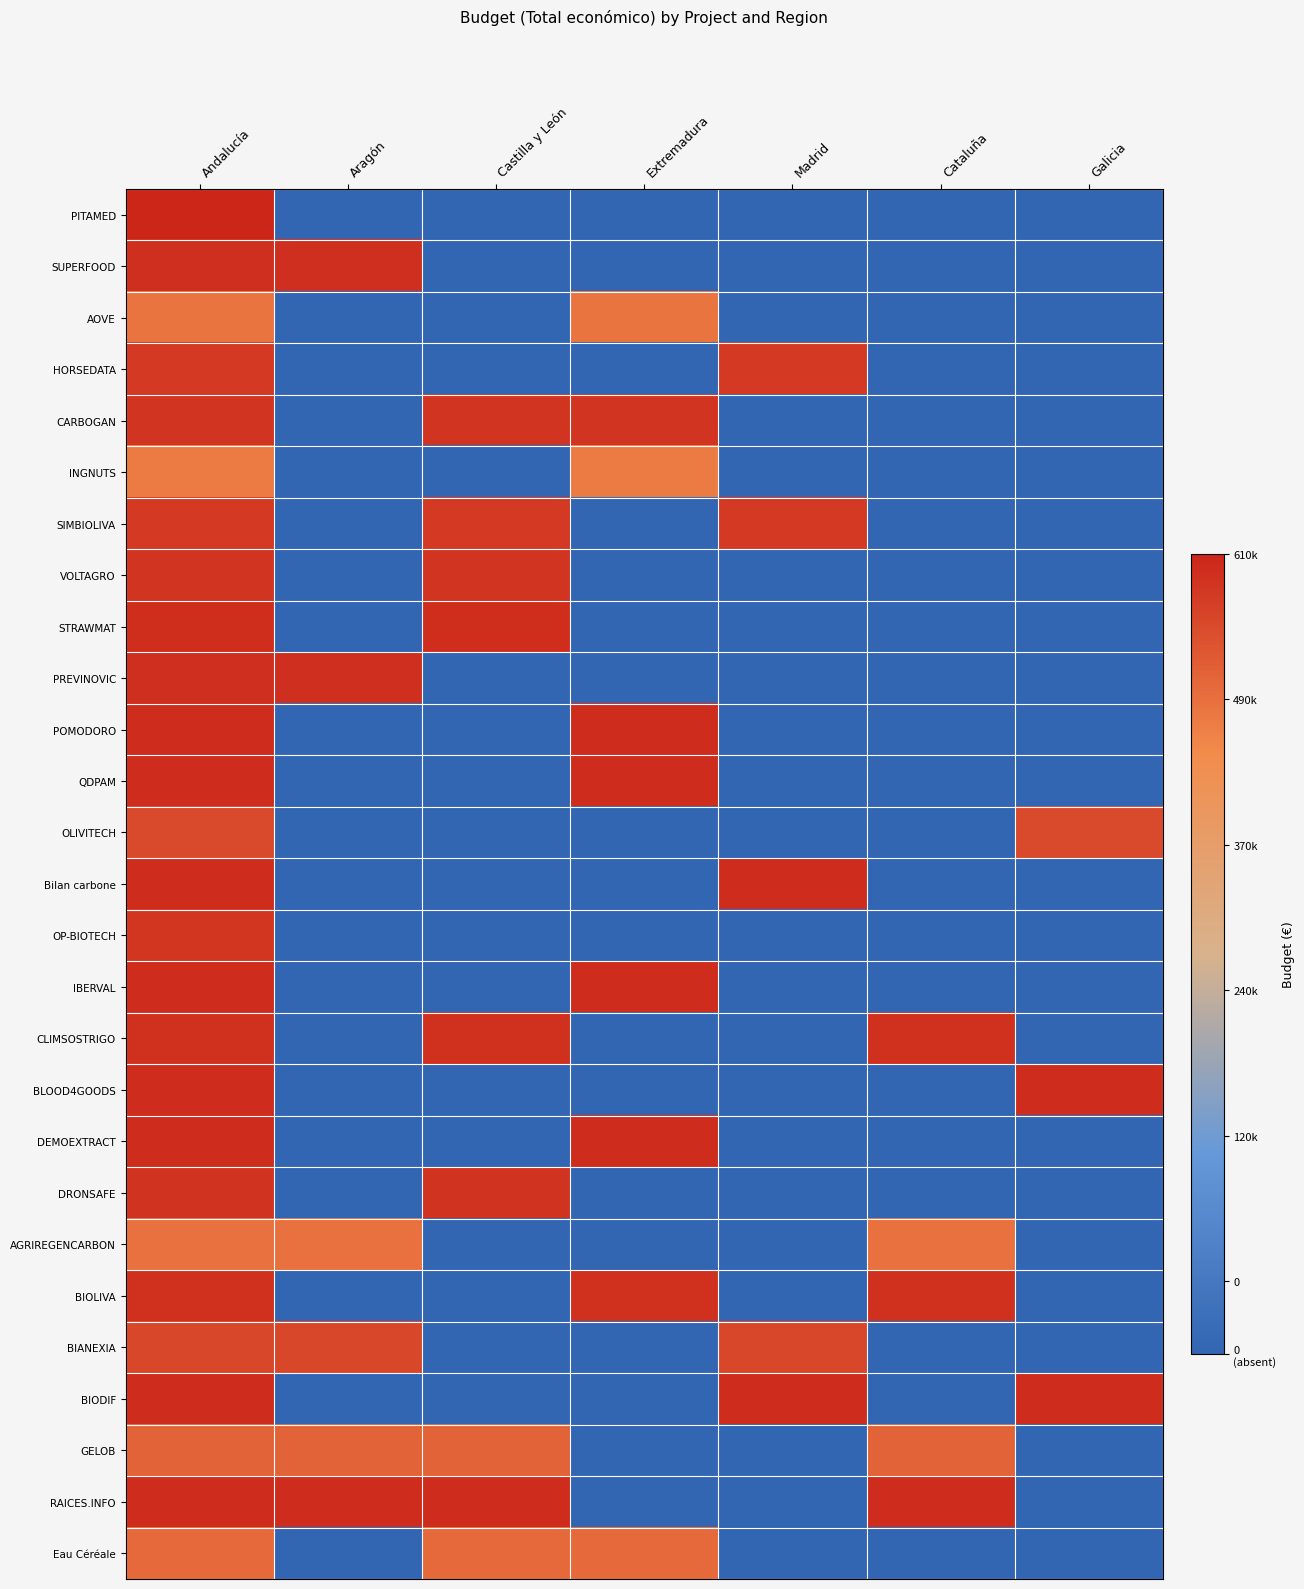

What is the smallest value displayed?

-1.0